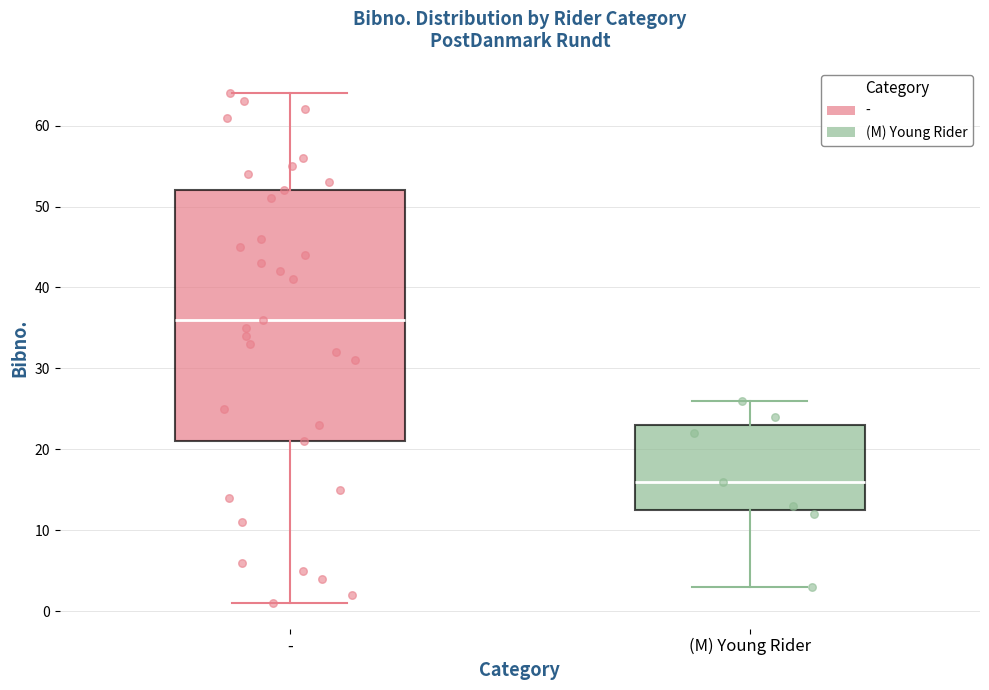

Comparing the boxes themselves (not the whiskers), which one is the tallest?

-